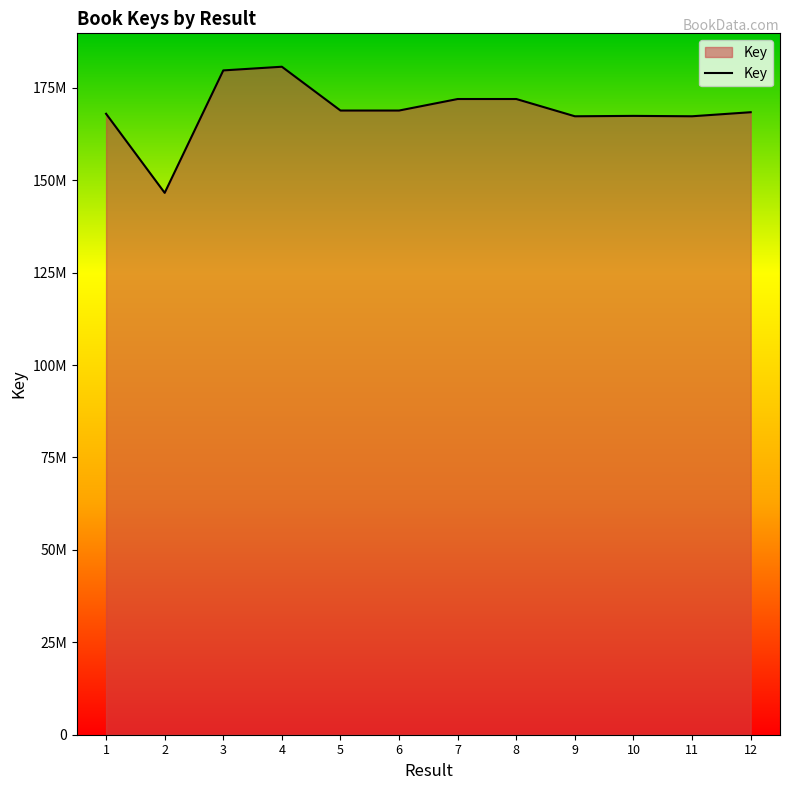

Is this an area chart (filled region under the line)?

Yes